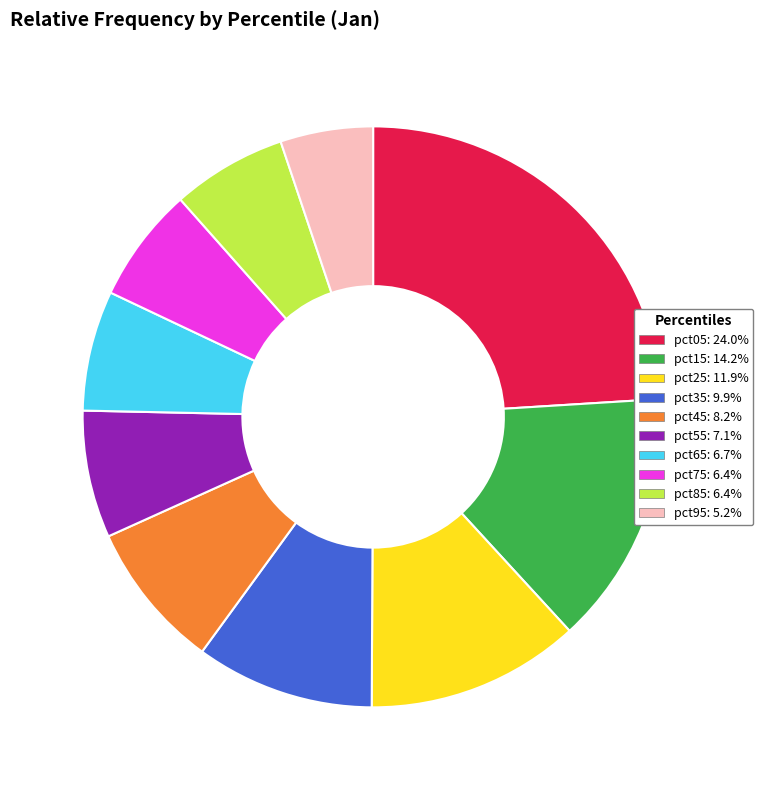

How many slices are in this pie chart?

10